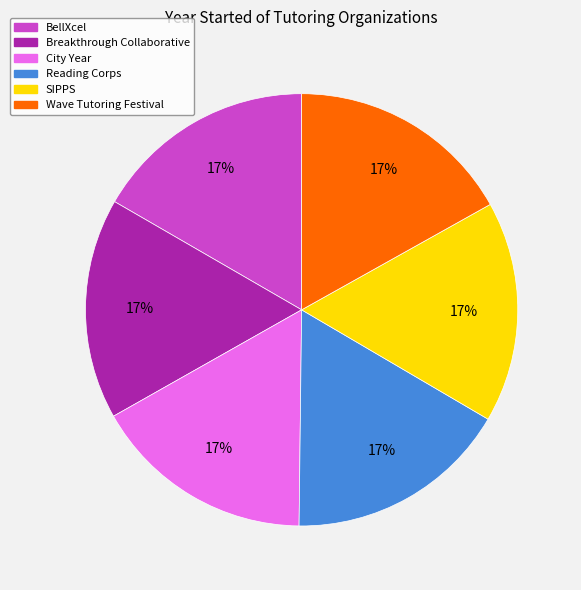

Does City Year account for over 50% of the chart?

No